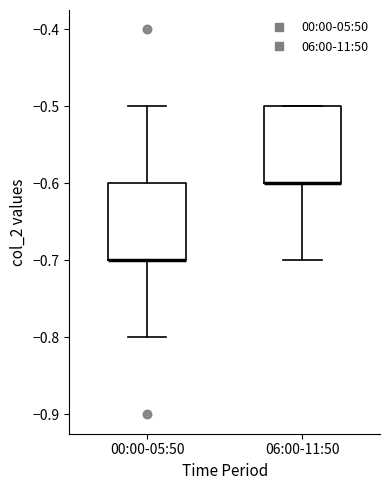

Reading left to right, read every box against the y-axis: the position of its median line, the range the box covers, and the ends of its whiskers. The values are not printed on the chart, so give them approximately, as read against the axis.

00:00-05:50: median -0.7 (drawn on the box's lower edge), box -0.7 to -0.6, whiskers -0.8 to -0.5
06:00-11:50: median -0.6 (drawn on the box's lower edge), box -0.6 to -0.5, whiskers -0.7 to -0.5